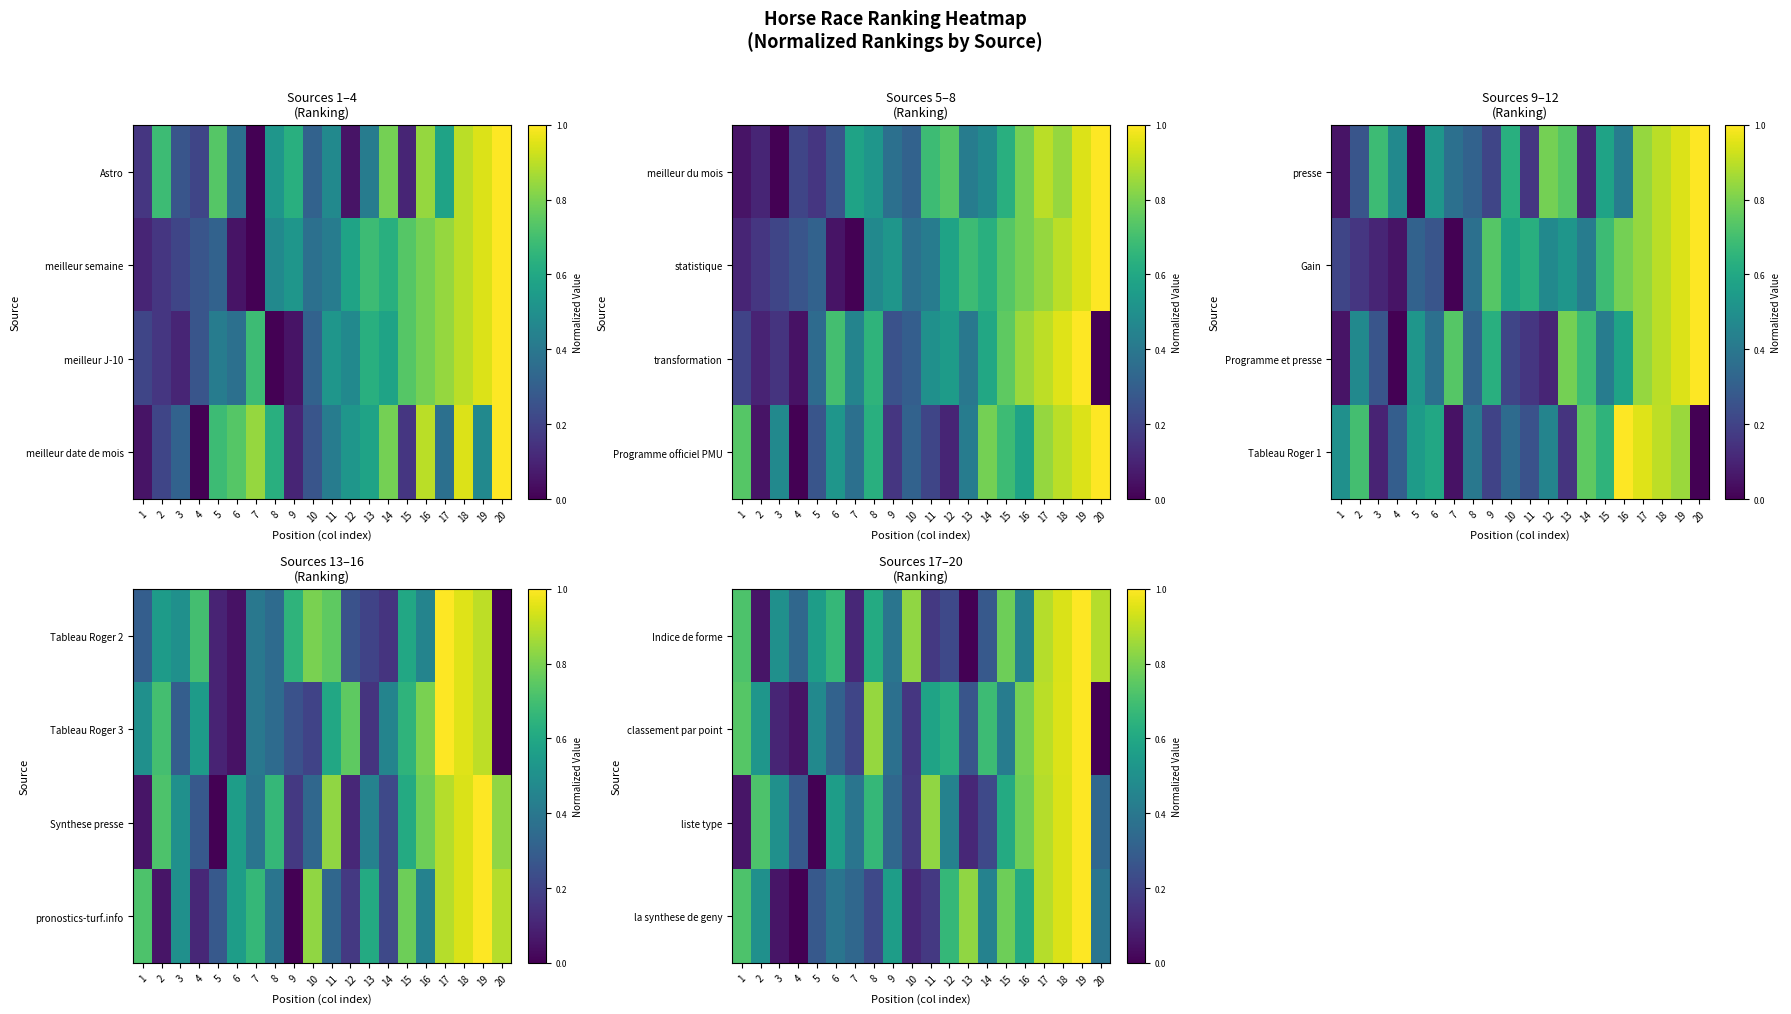

What is the difference between the maximum and minimum values in the la synthese de geny series?

1.0